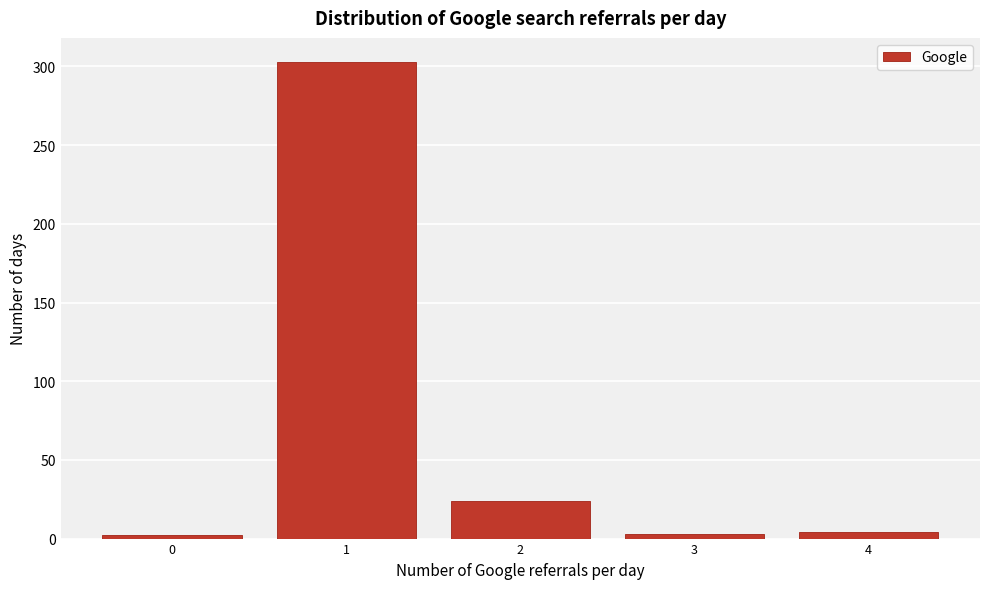

Over which range of the x-axis is the bar tallest?

0.5 to 1.5